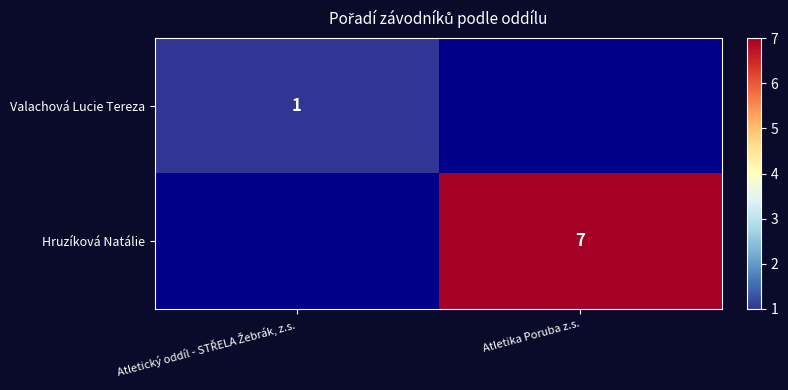

How many distinct data groups are displayed?

2